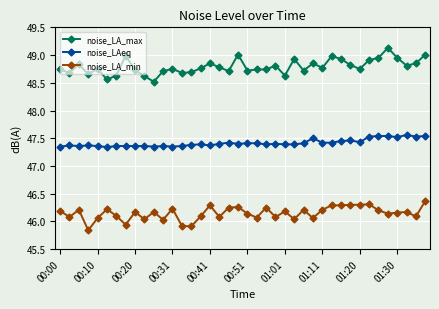

List the series in order of their overall mean, lowest first.

noise_LA_min, noise_LAeq, noise_LA_max